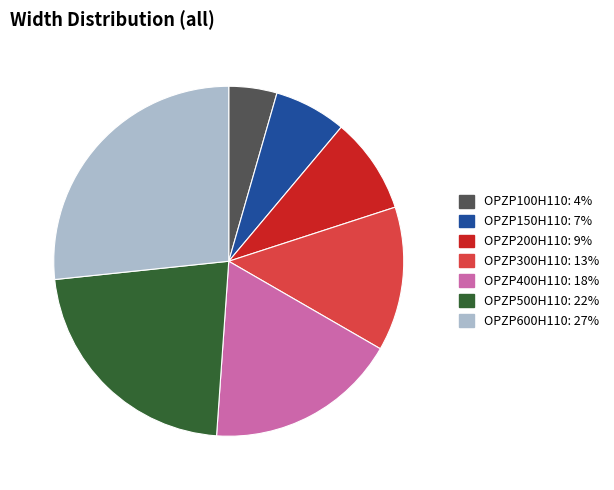

Which slice is the largest?

OPZP600H110